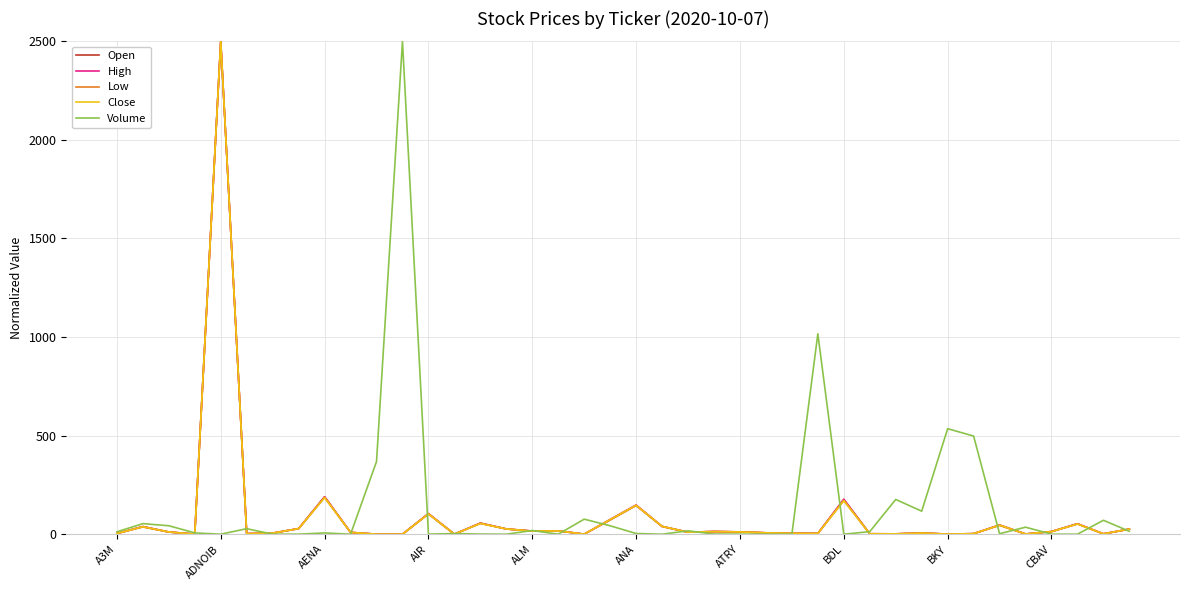

What is the maximum value for High?

2500.0